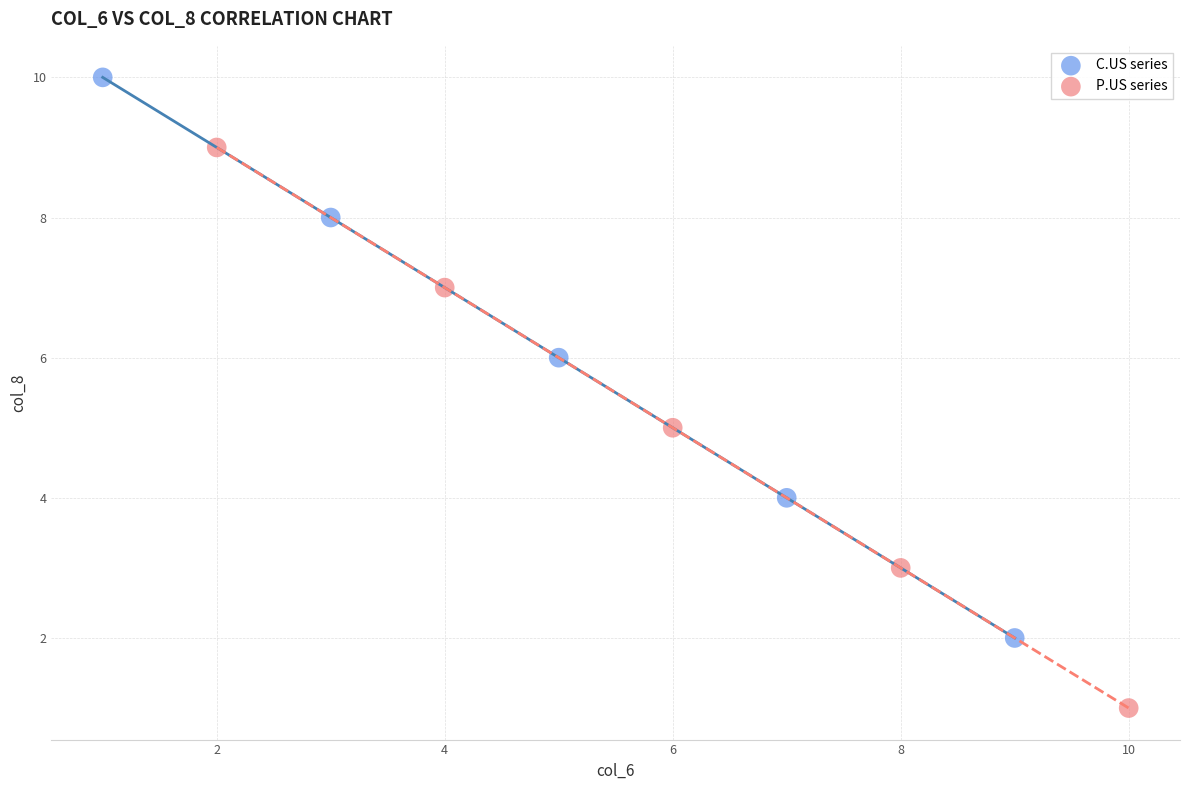

Which series contains the highest Y value?

C.US series